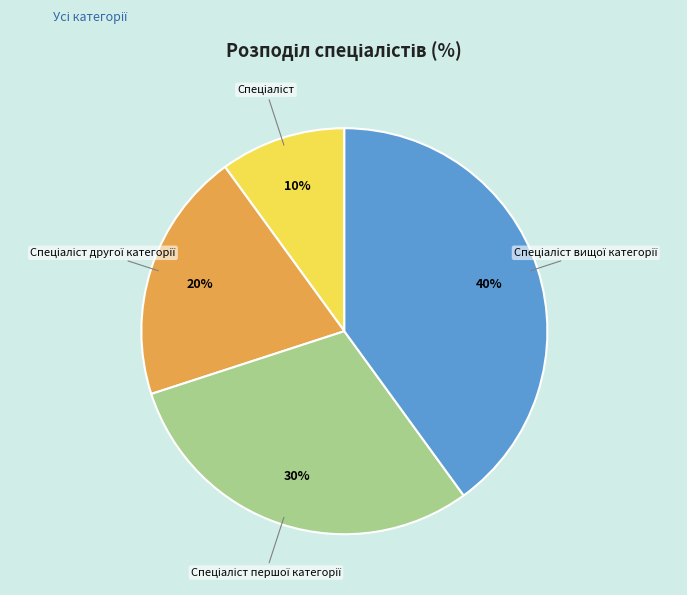

Is there a majority slice in this chart?

No